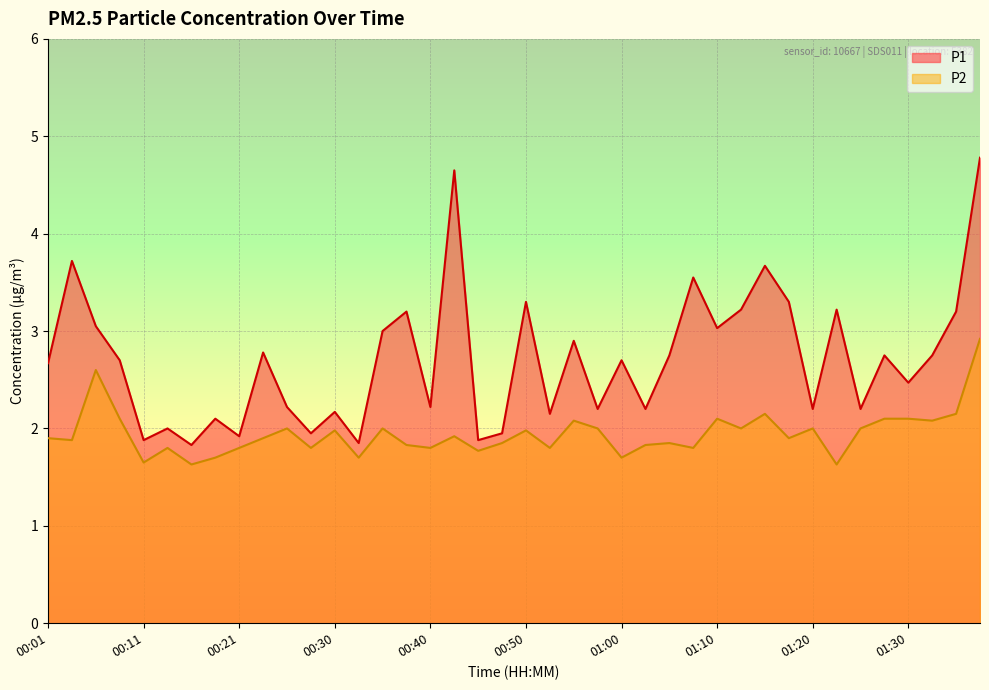

Does the chart display data point markers on the line(s)?

No